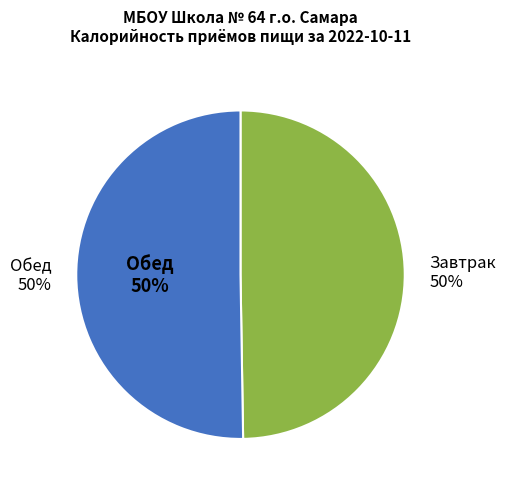

True or false: Обед accounts for 50% of the total.

True